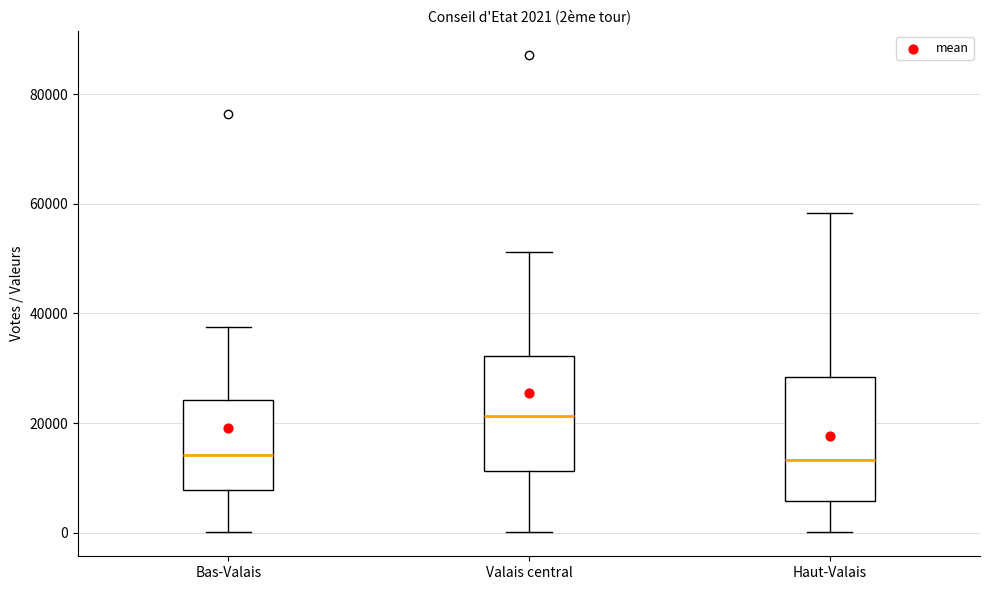

Which box's median line is the highest?

Valais central